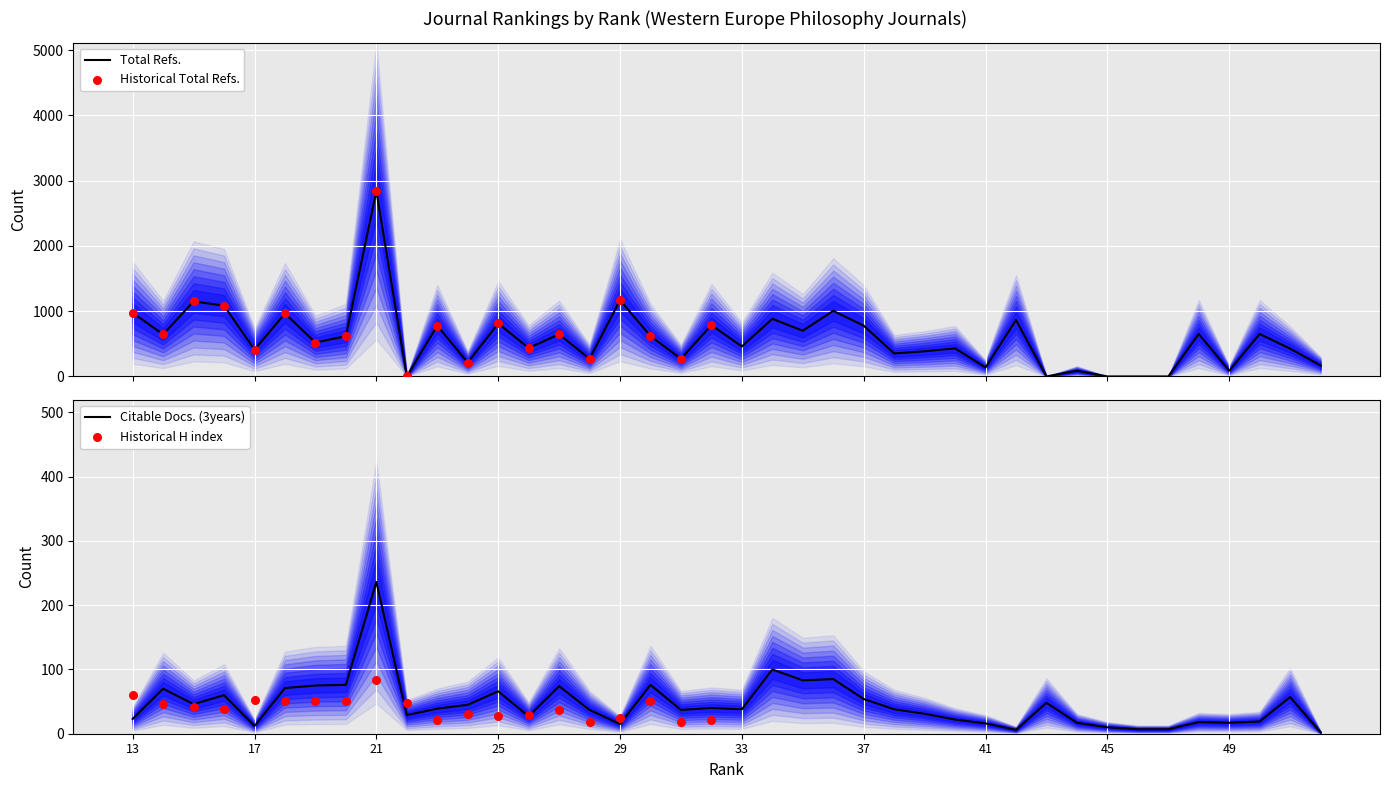

Is the value of Citable Docs. (3years) at 26 greater than the value of Total Refs. at 40?

No